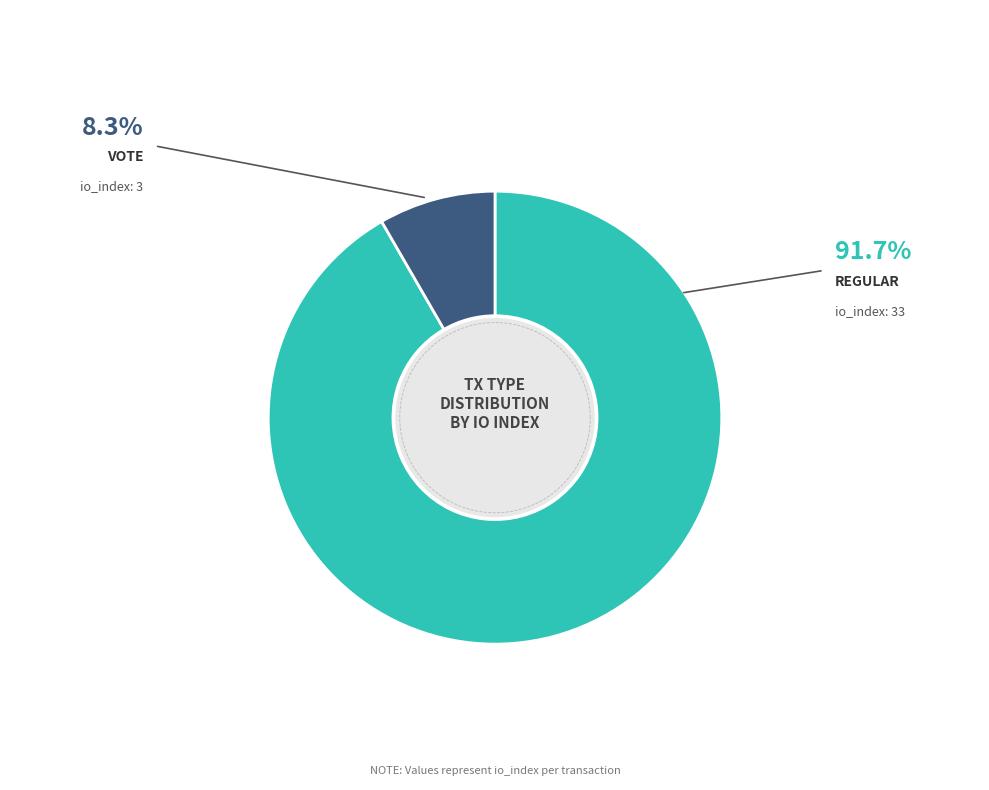

Is it true that Vote is 8% of the pie?

True